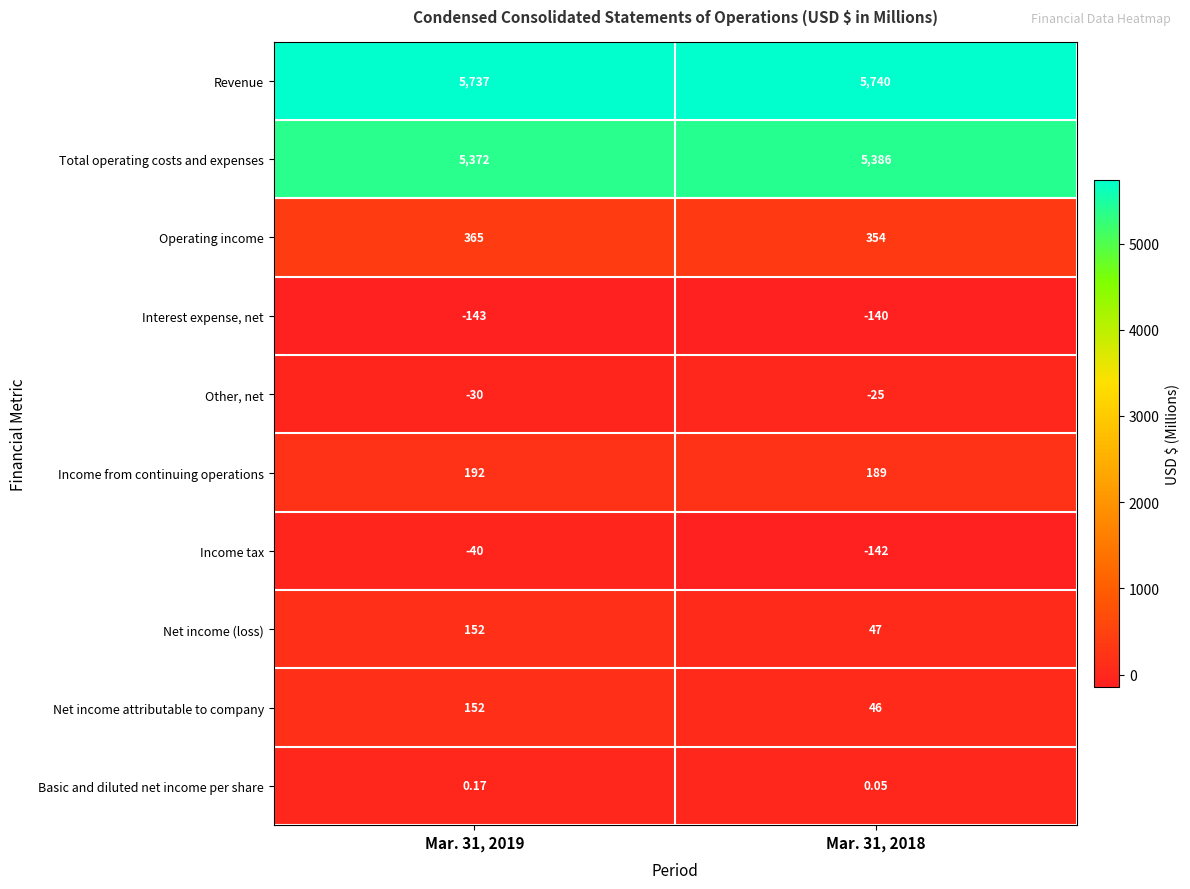

Rank the series at Mar. 31, 2018 from lowest to highest value.

Income tax, Interest expense, net, Other, net, Basic and diluted net income per share, Net income attributable to company, Net income (loss), Income from continuing operations, Operating income, Total operating costs and expenses, Revenue